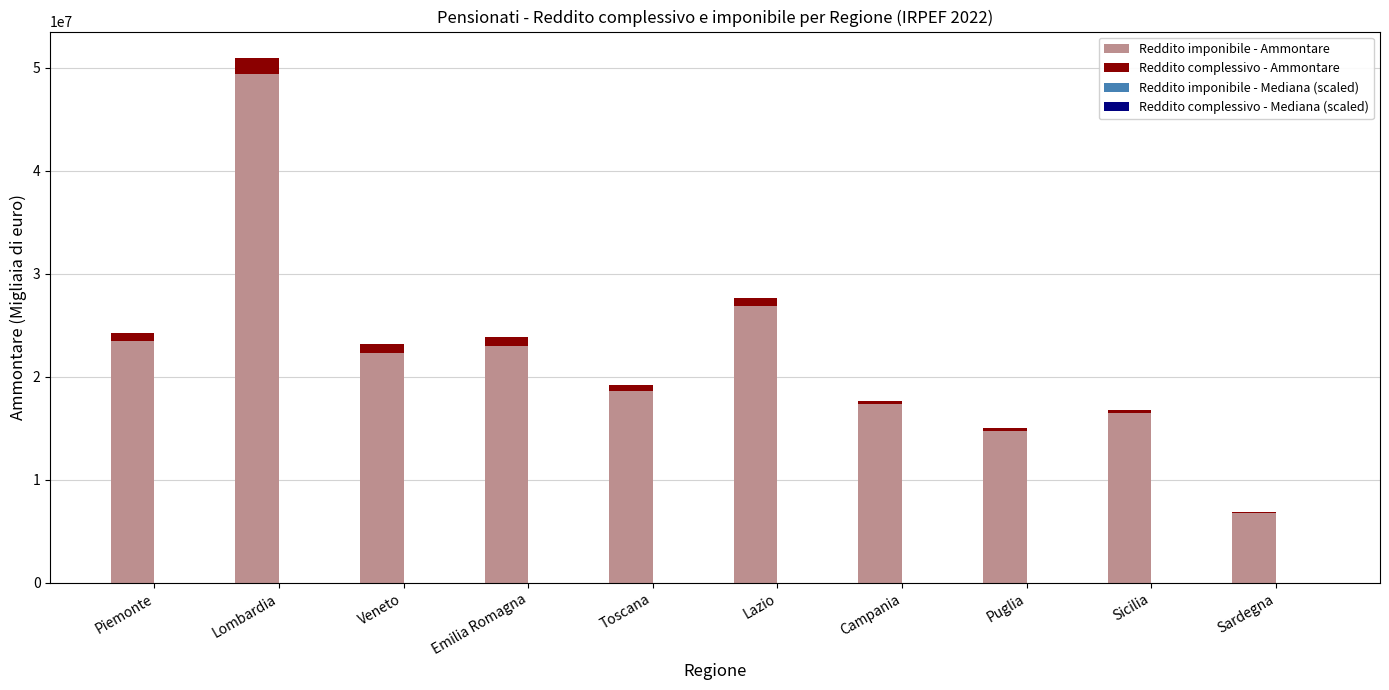

True or false: Reddito complessivo - Ammontare has a value of 148493 at Sardegna.

True